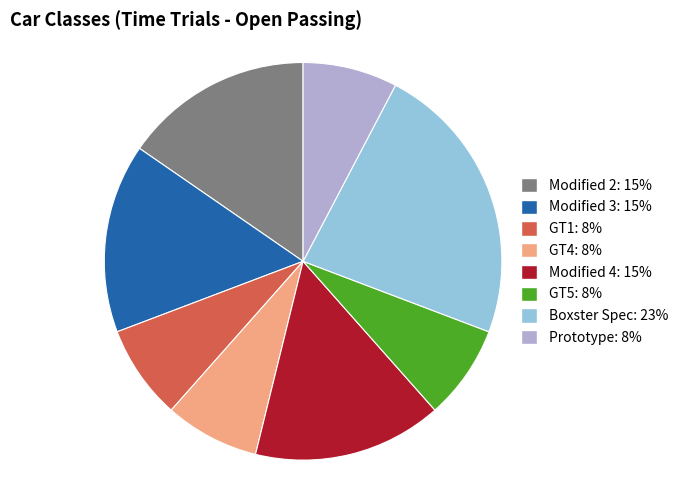

What is the ratio of the value at Prototype: 8% to the value at Modified 2: 15%?

0.5